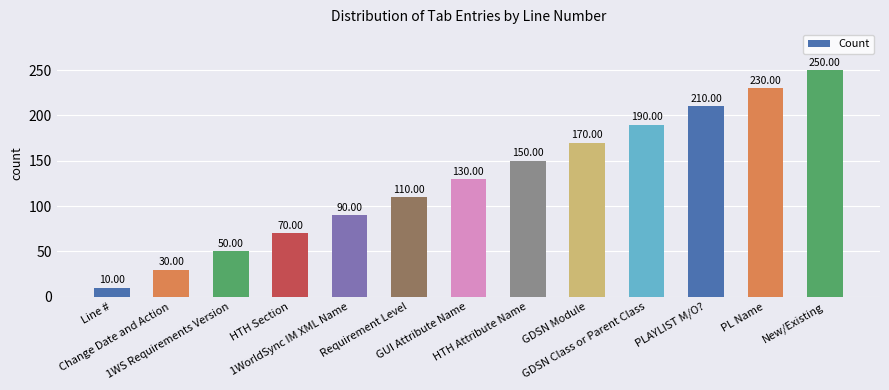

At which label is the value closest to 130?

GUI Attribute Name